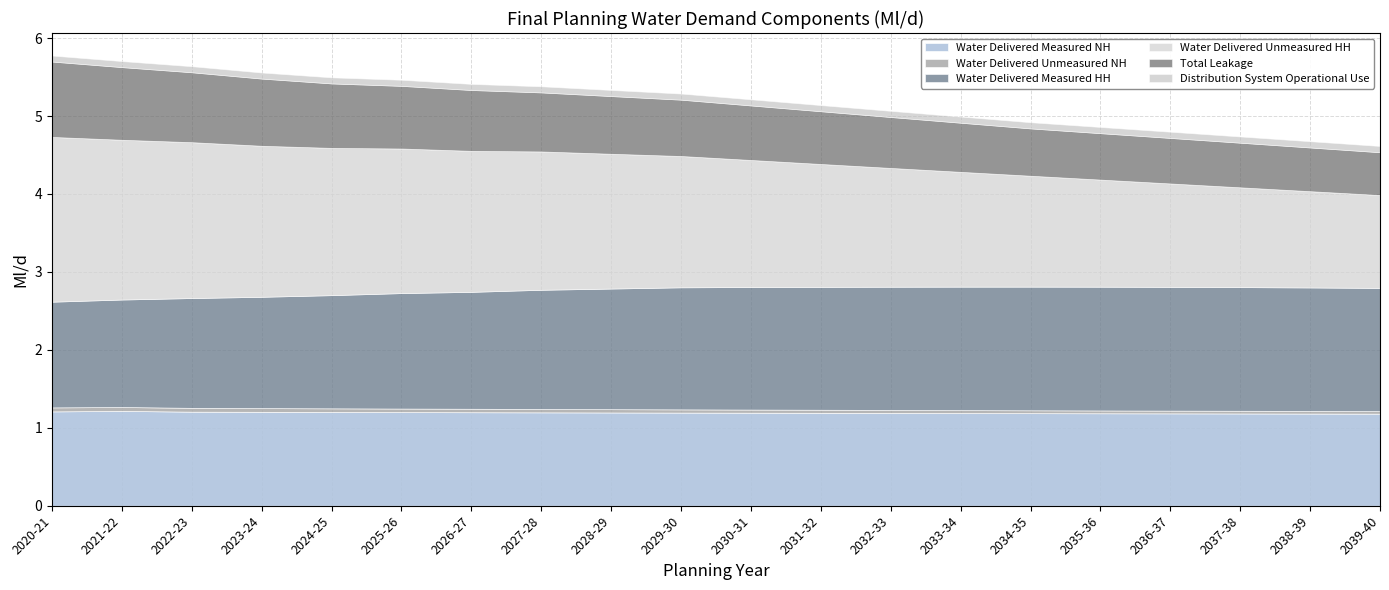

True or false: Water Delivered Unmeasured HH and Water Delivered Measured HH intersect in this chart.

True